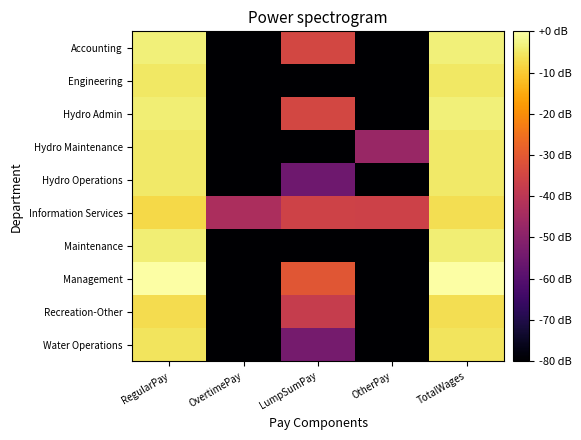

Count the number of categories in the chart.

5